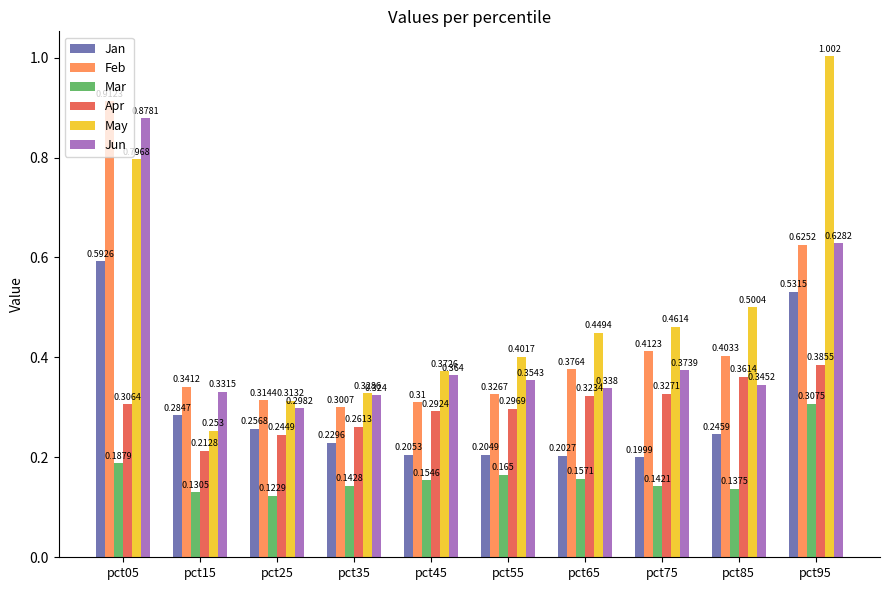

Which series has the largest total across all categories?

May